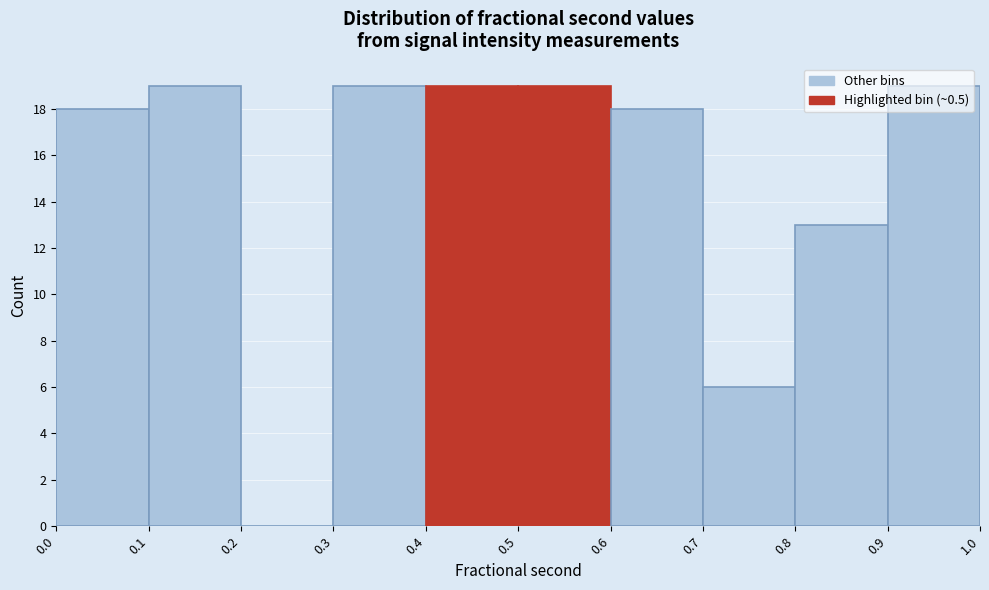

How tall is the bar that spans 0.1 to 0.2 on the x-axis? The values are not printed on the chart, so give them approximately, as read against the axis.

19